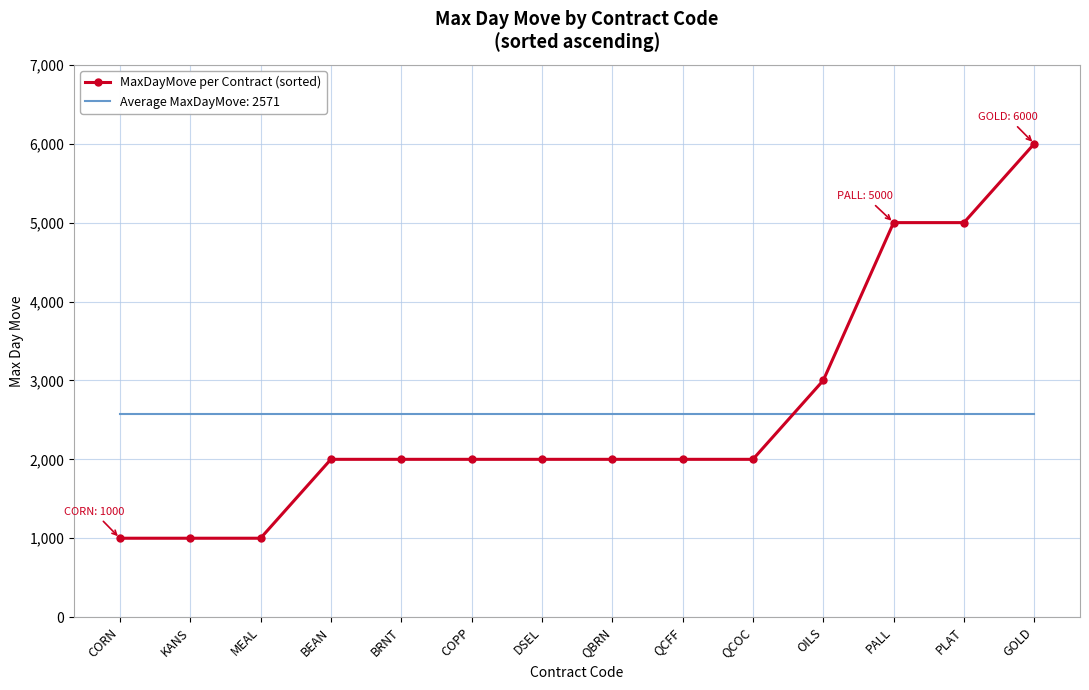

At which label is MaxDayMove per Contract (sorted) closest to 3500?

OILS